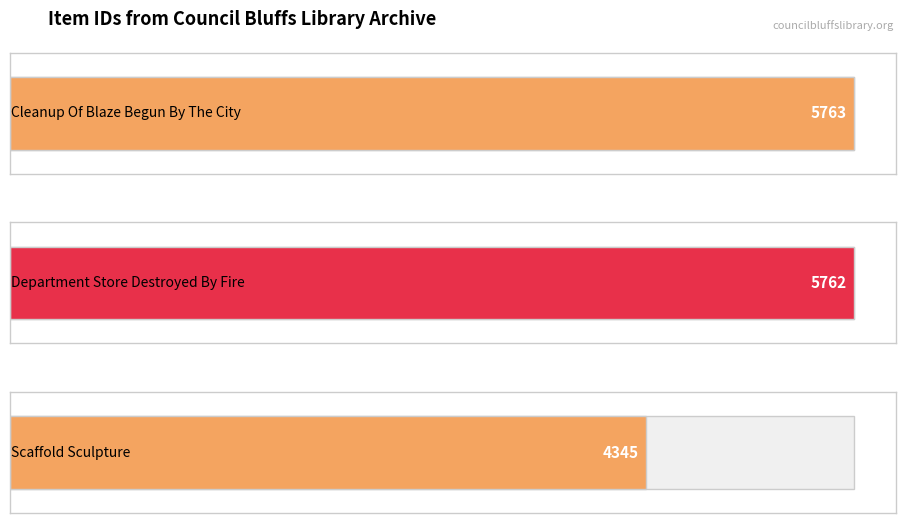

Does the chart contain stacked bars?

No